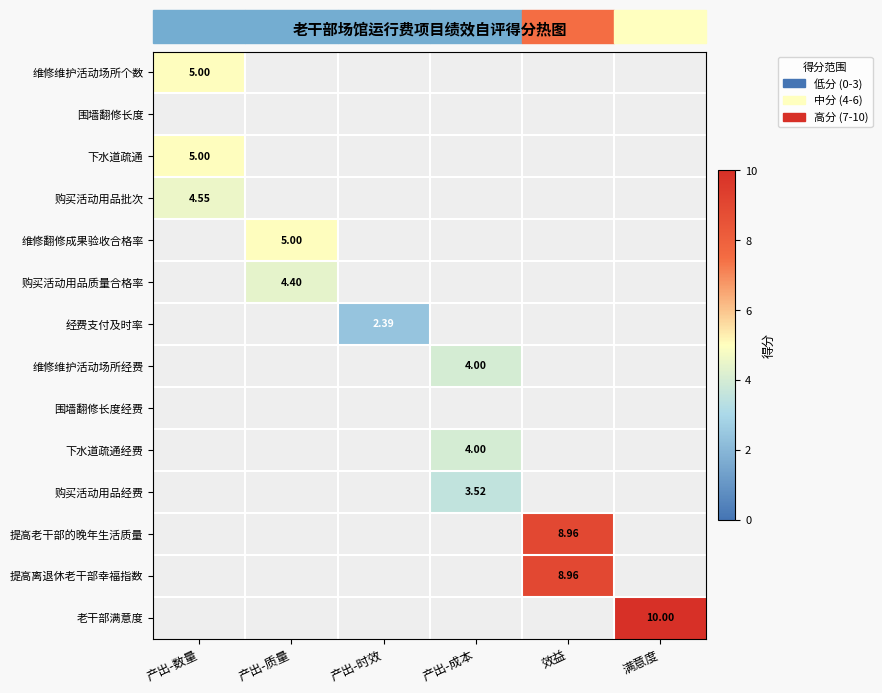

What is the smallest value displayed?

2.4